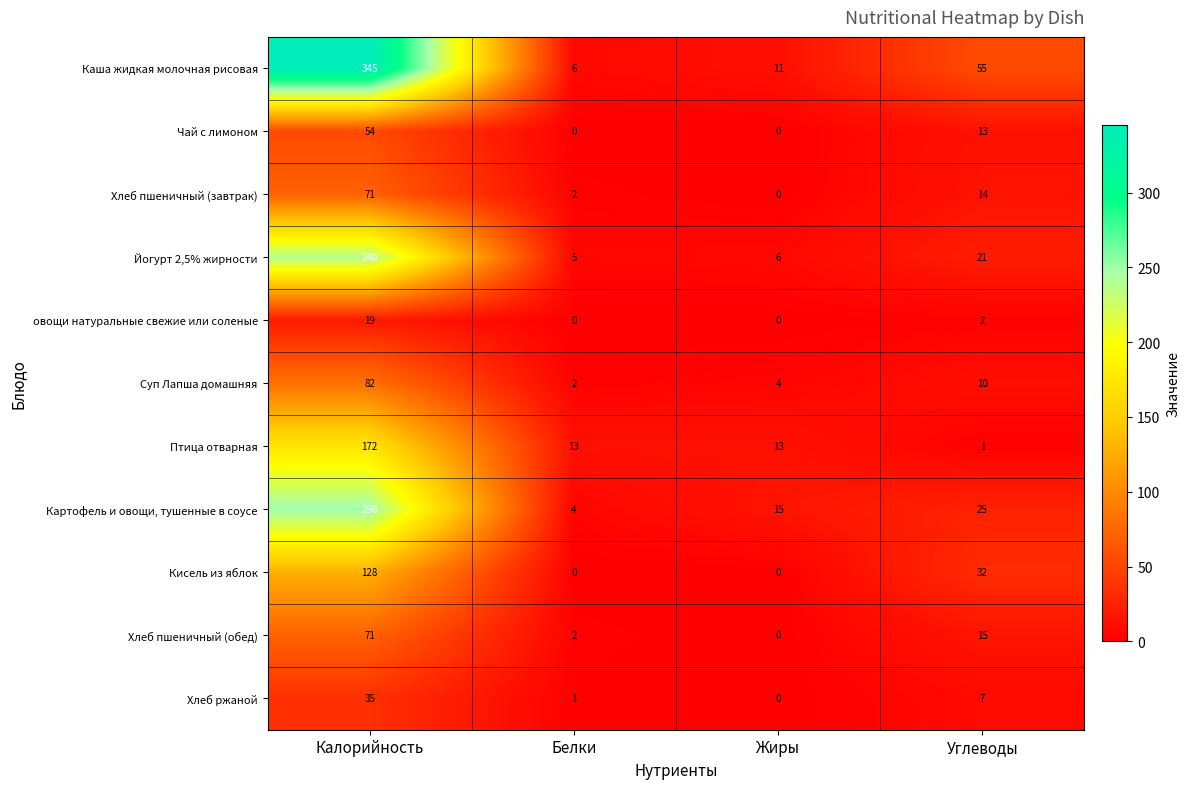

Which series has the largest total across all categories?

Каша жидкая молочная рисовая